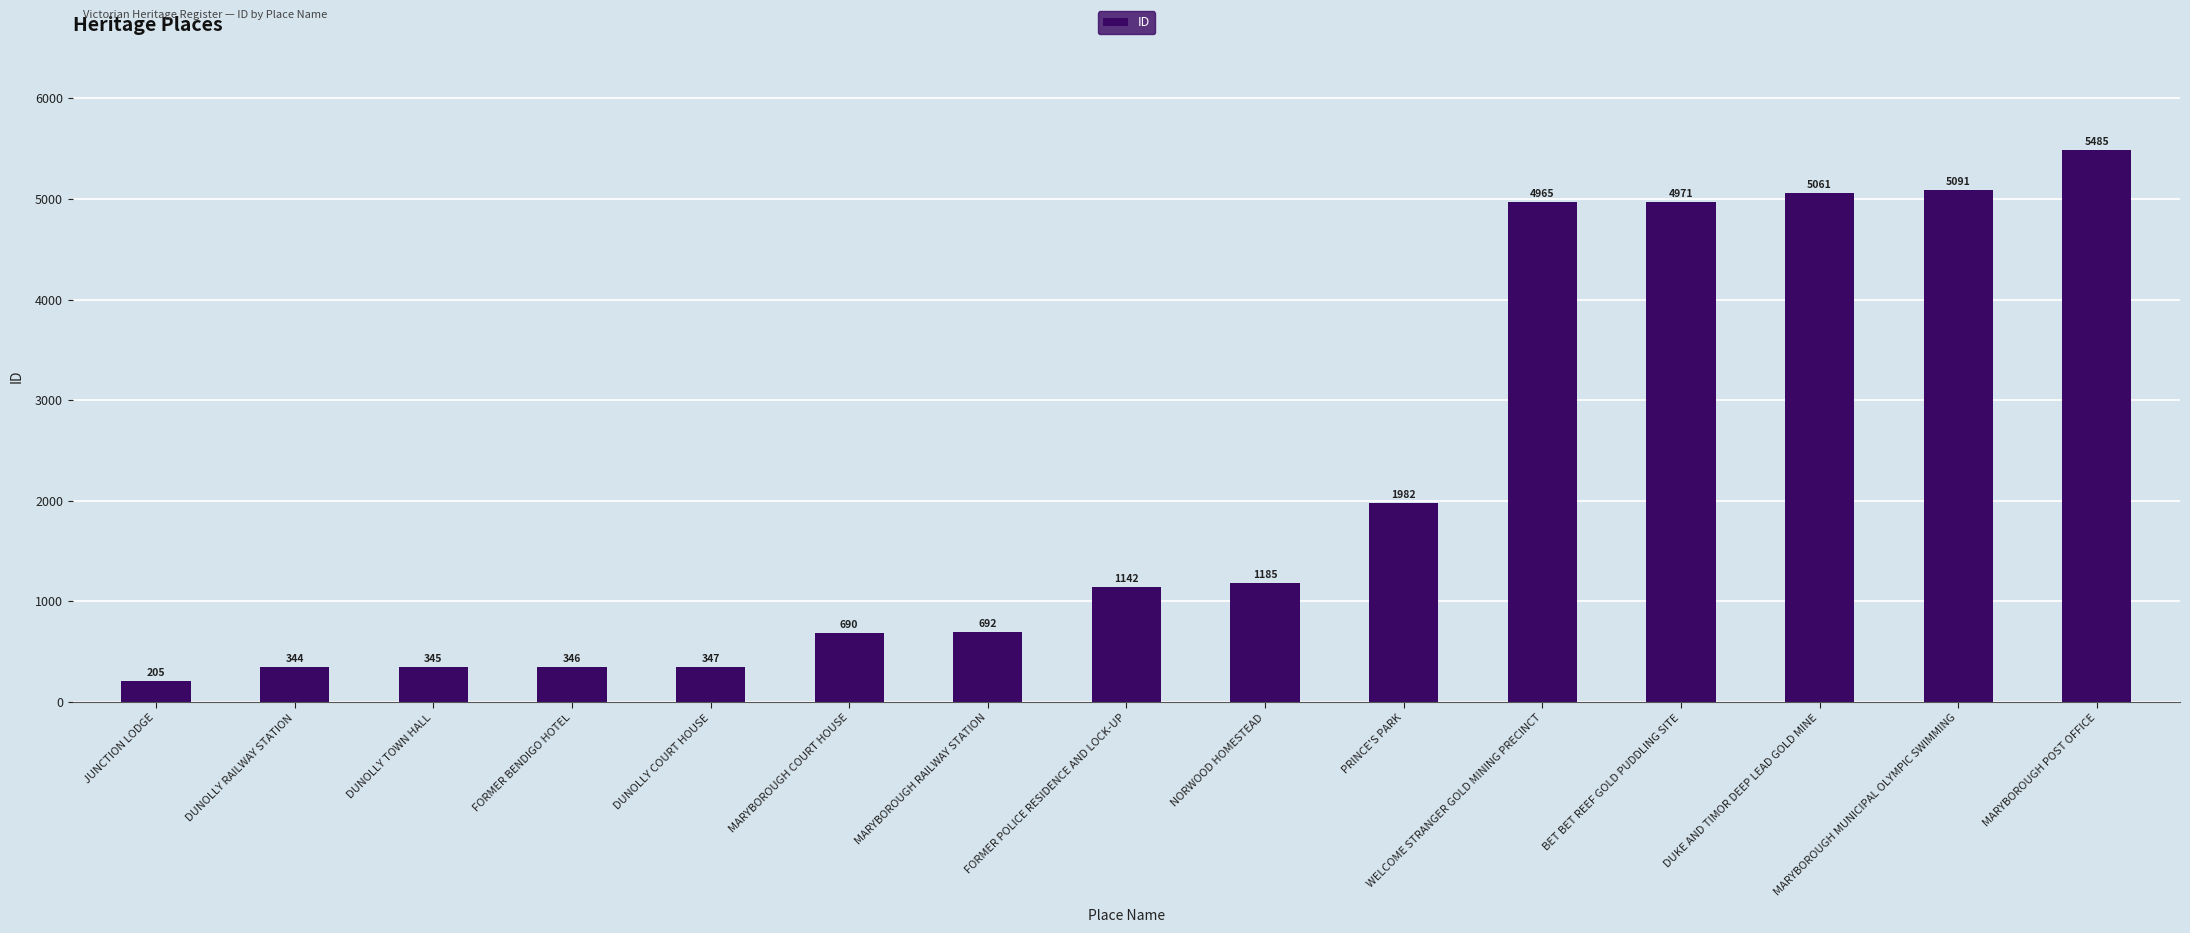

The chart shows a value of 3263 at PRINCE'S PARK. True or false?

False